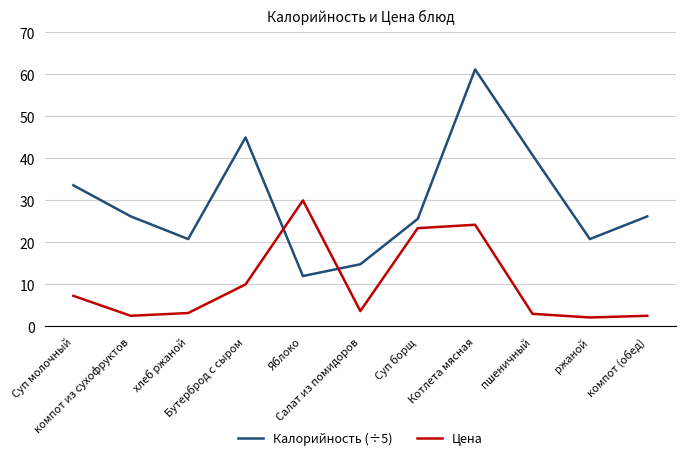

Which series has the largest range (max minus min)?

Калорийность (÷5)